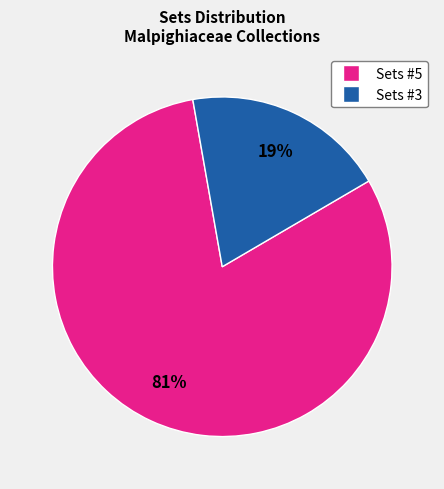

Is there a majority slice in this chart?

Yes